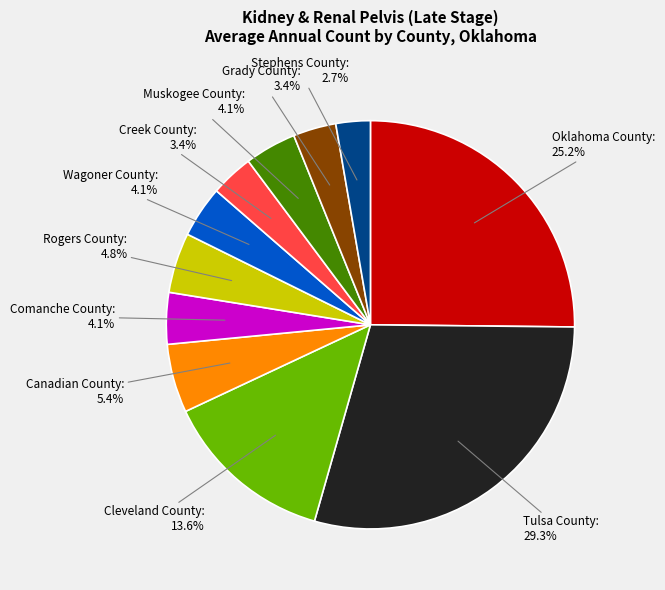

How many segments does this pie chart have?

11